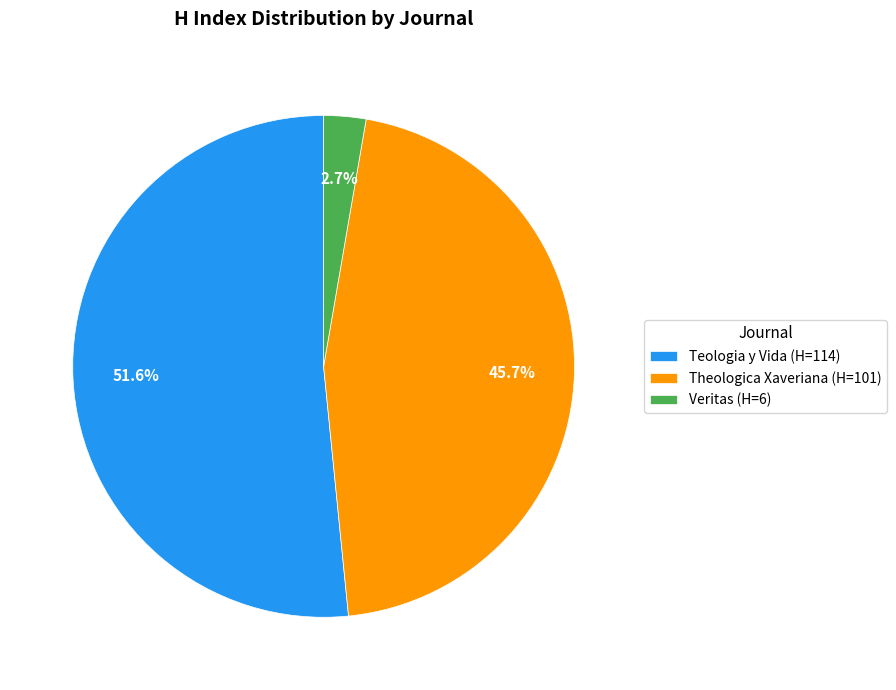

To the nearest percent, what is the difference between the largest and smallest slice percentages?

49%